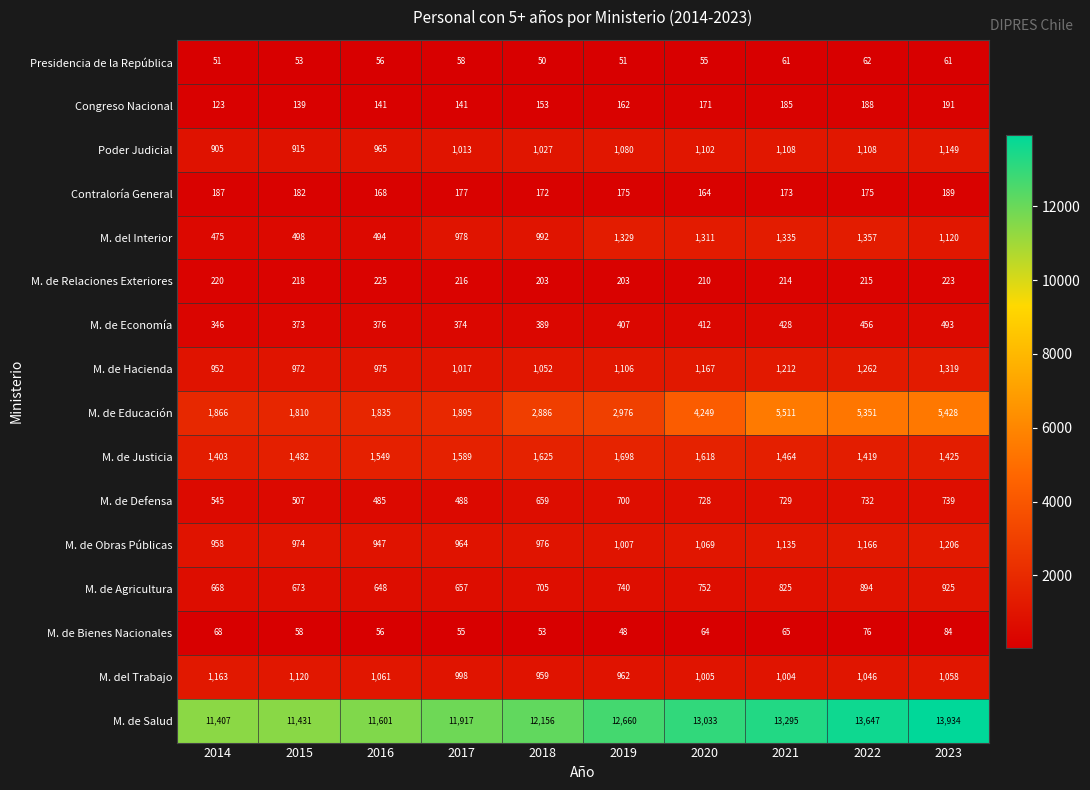

What is the total value across all series at 2017?

22537